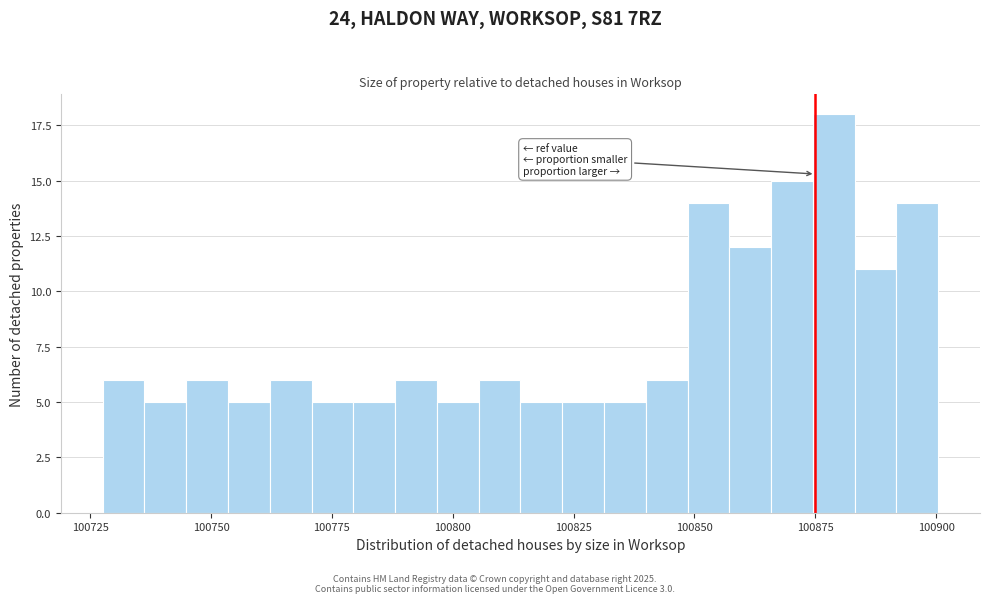

Read against the x-axis, roughly where is the centre of the tallest bar?

100880